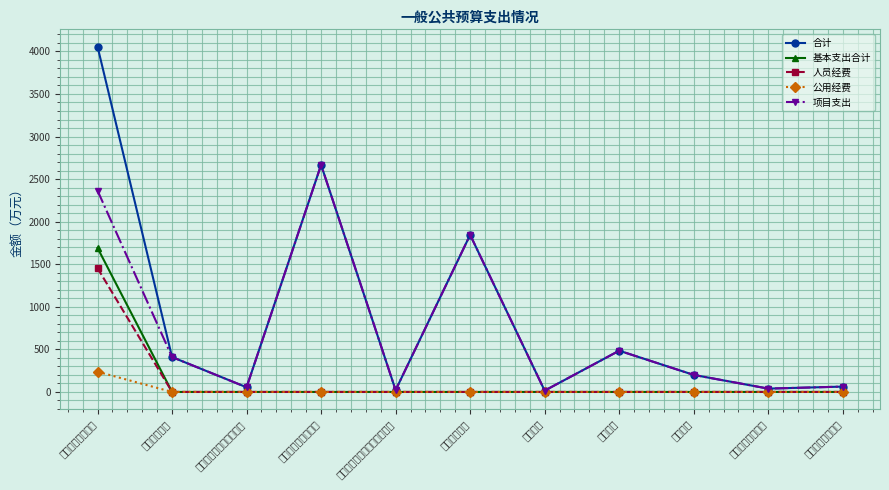

True or false: 人员经费 has more than 2 points higher than both neighbors.

False